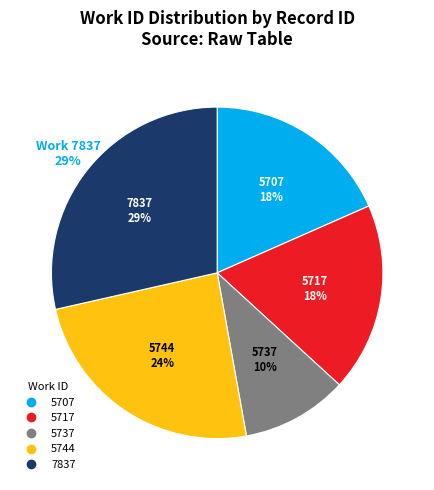

What percentage is NOT represented by 5744?

75.7%